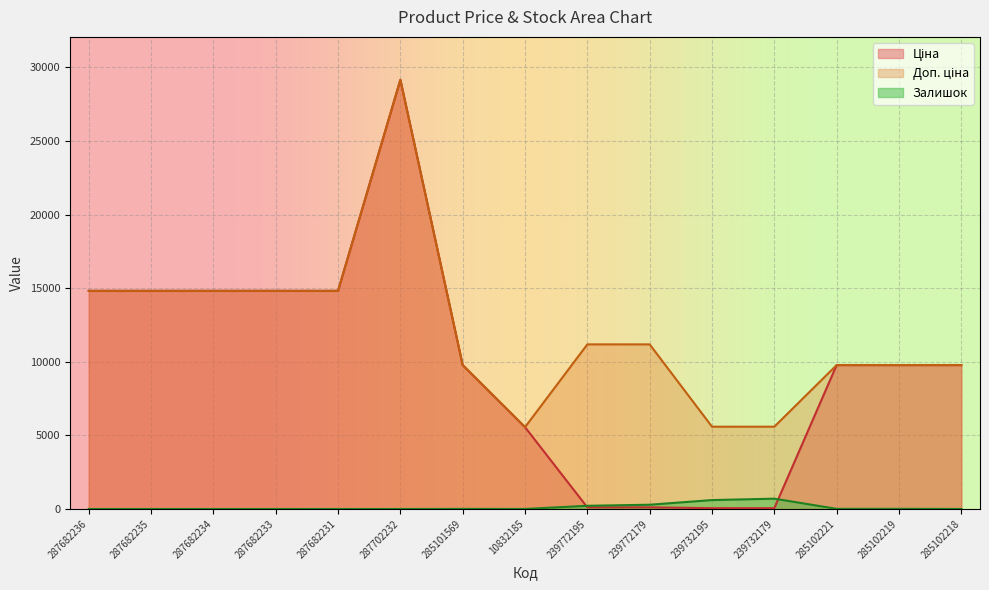

List the labels in order of Залишок value, largest first.

239732179, 239732195, 239772179, 239772195, 285102221, 285102219, 285101569, 10832185, 285102218, 287682236, 287682235, 287682234, 287682233, 287682231, 287702232